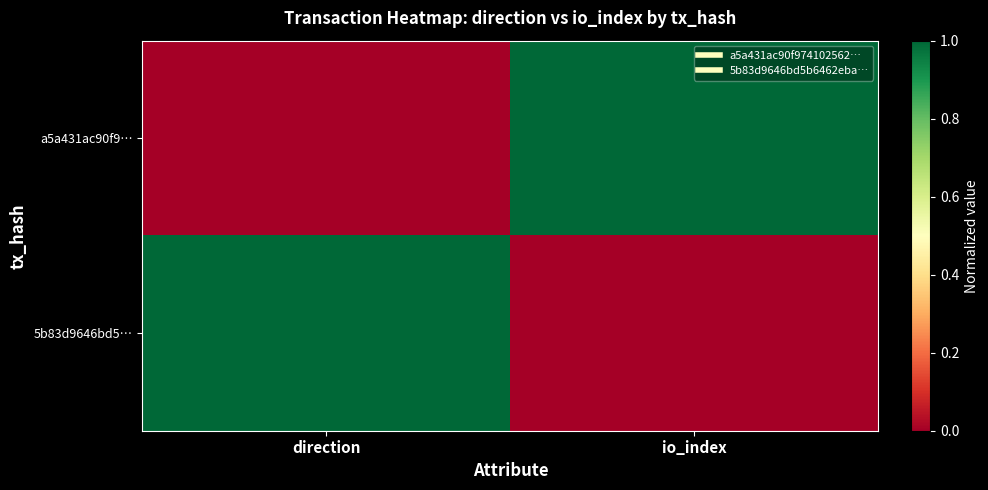

What is the total value across all series at io_index?

1